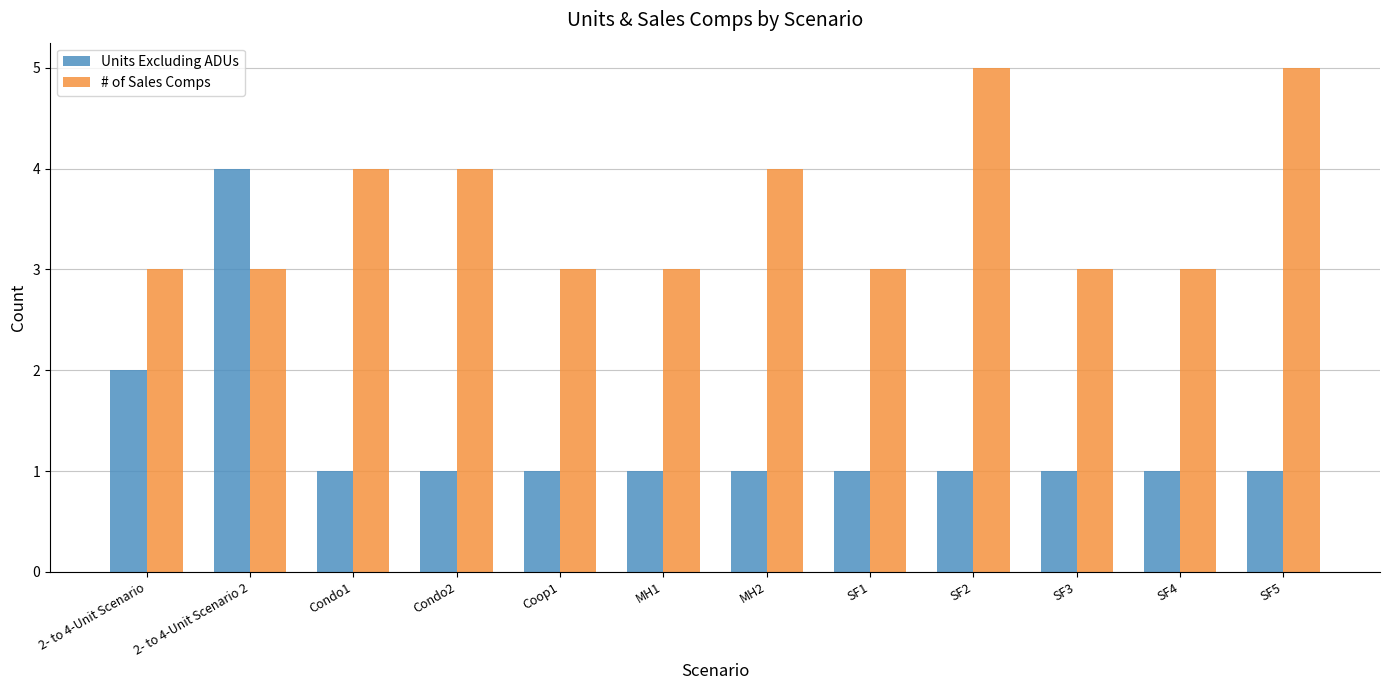

Reading left to right, what are all the values shown in this chart?

Units Excluding ADUs: 2- to 4-Unit Scenario=2	2- to 4-Unit Scenario 2=4	Condo1=1	Condo2=1	Coop1=1	MH1=1	MH2=1	SF1=1	SF2=1	SF3=1	SF4=1	SF5=1
# of Sales Comps: 2- to 4-Unit Scenario=3	2- to 4-Unit Scenario 2=3	Condo1=4	Condo2=4	Coop1=3	MH1=3	MH2=4	SF1=3	SF2=5	SF3=3	SF4=3	SF5=5